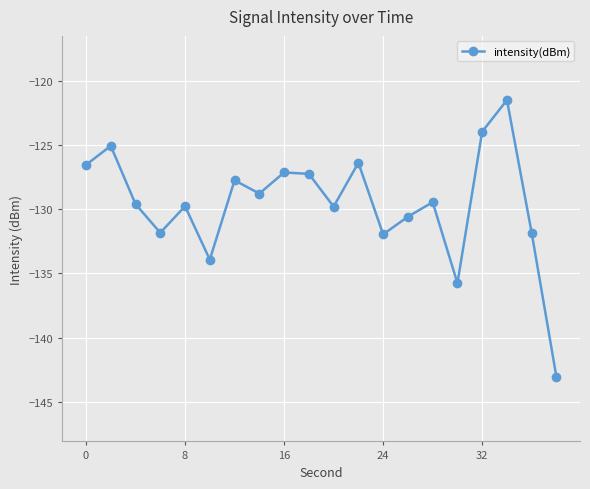

How many values are below -129?

11